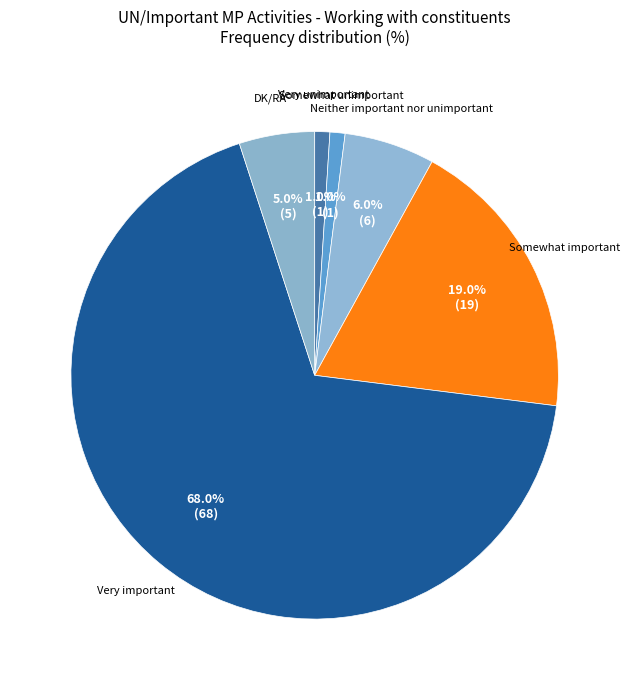

How many segments does this pie chart have?

6